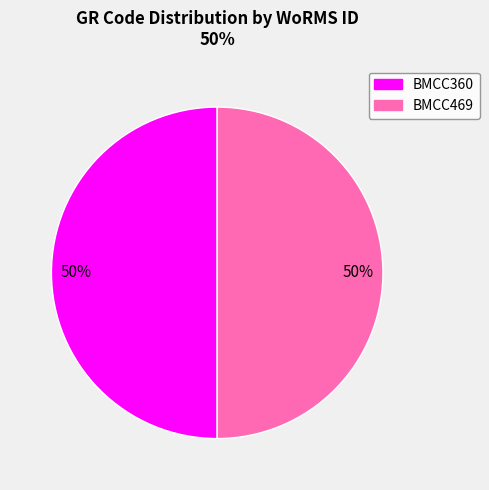

Approximately how many times larger is the value at BMCC360 compared to BMCC469?

1.0